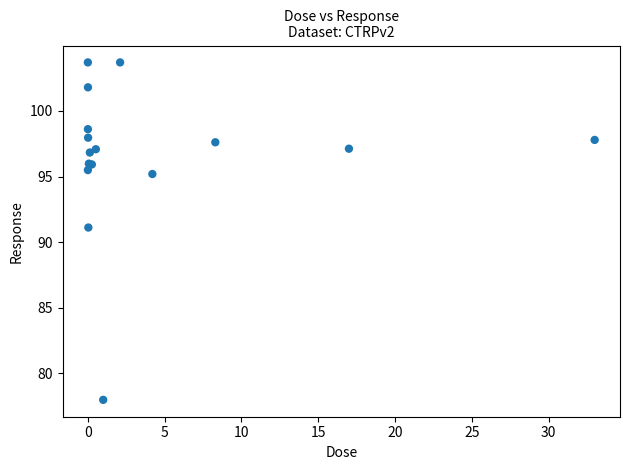

What Y value in the scatter plot is closest to 90?

91.1